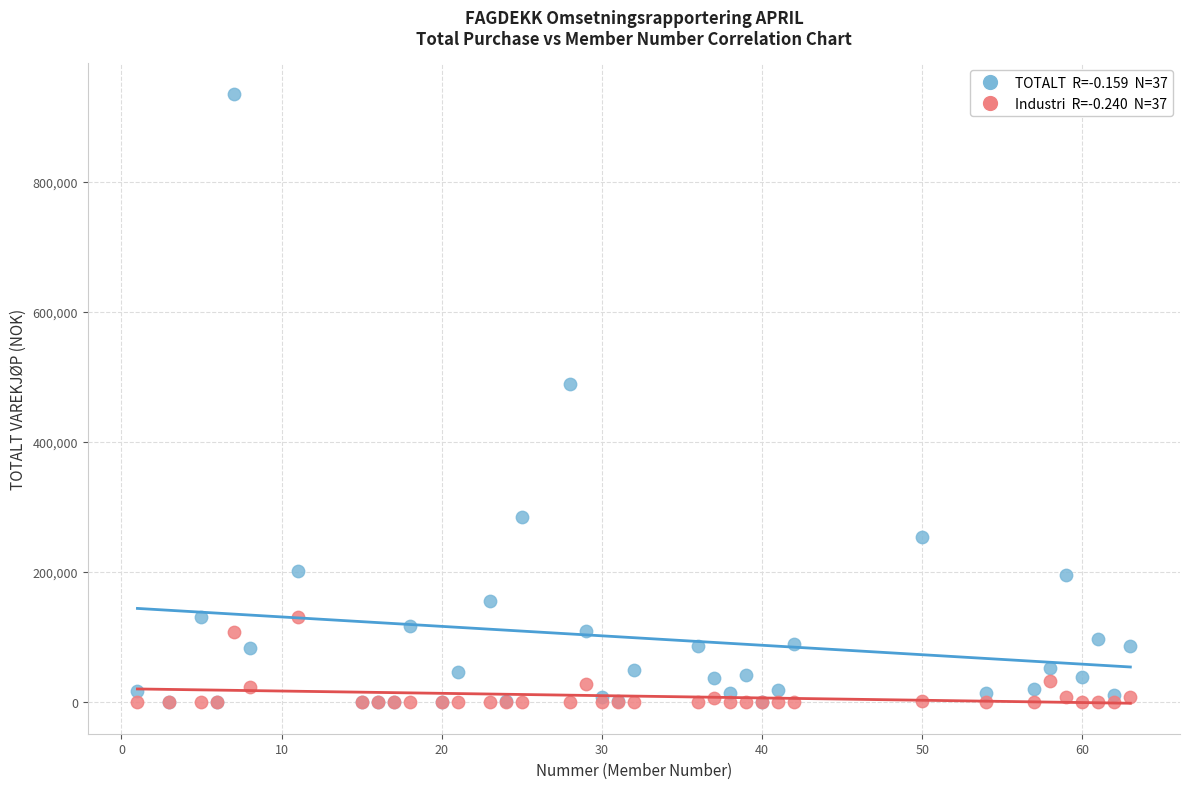

Across all series, what Y value is closest to 467522?

488325